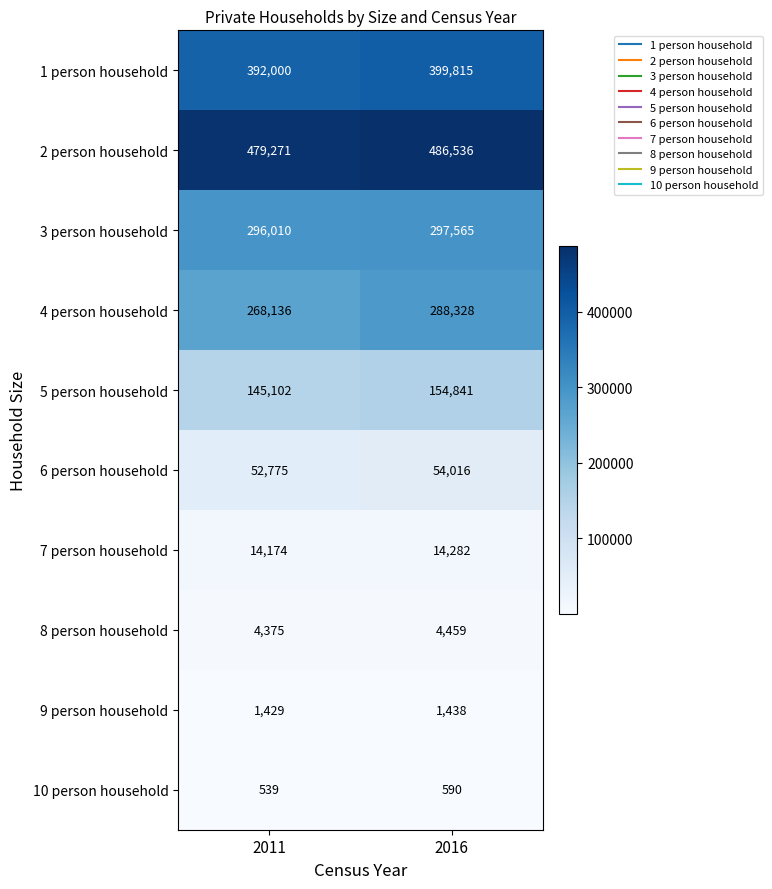

What is the total value across all series at 2016?

1701870